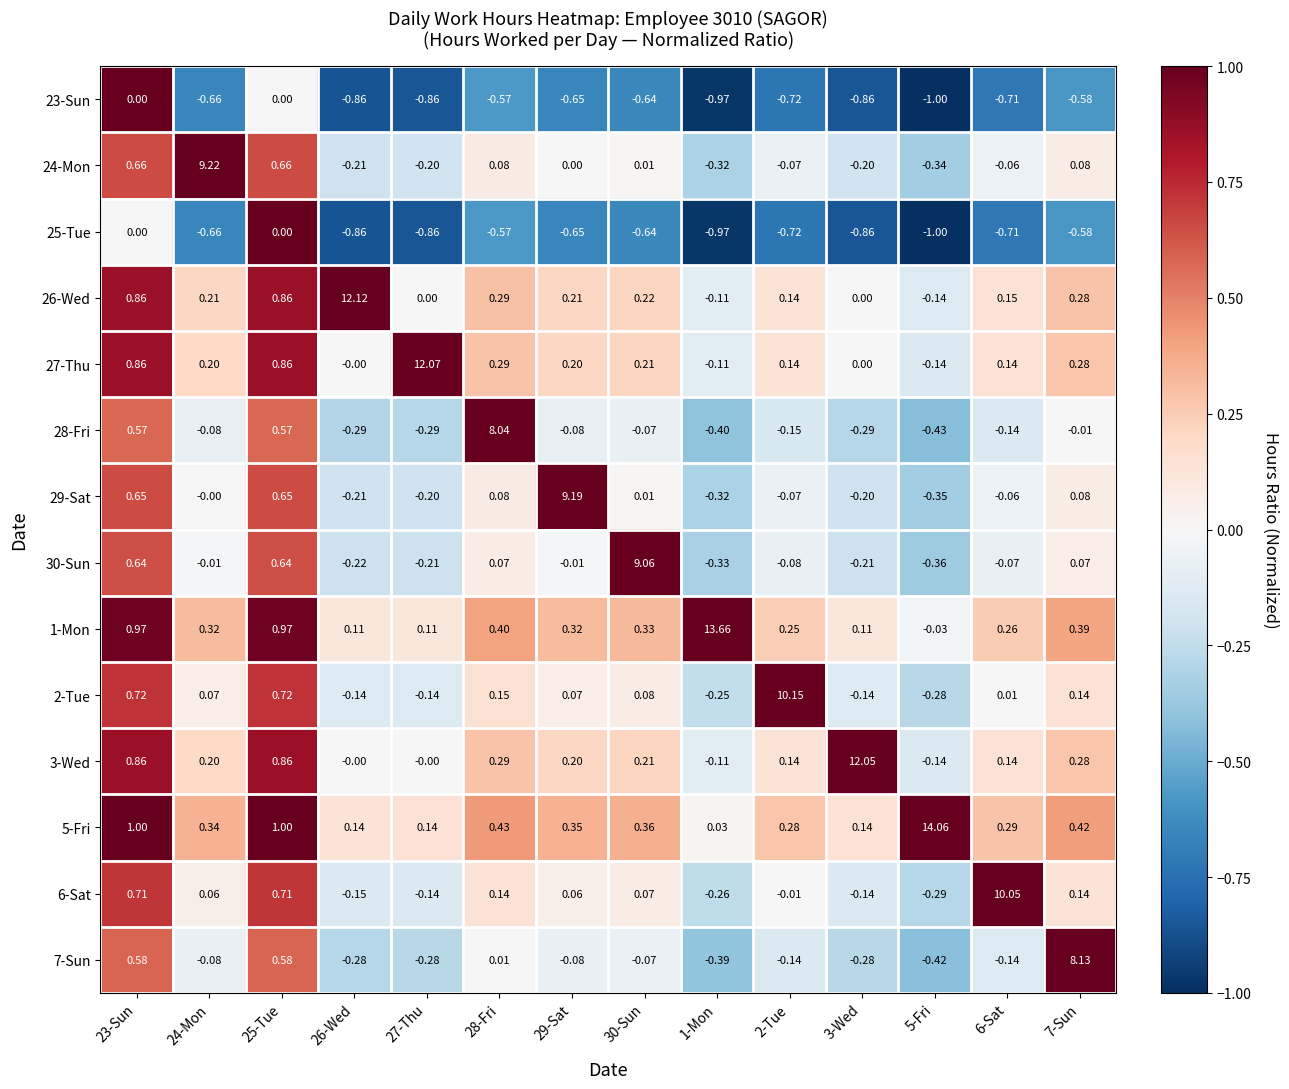

Is the value of 2-Tue at 26-Wed greater than the value of 25-Tue at 24-Mon?

Yes